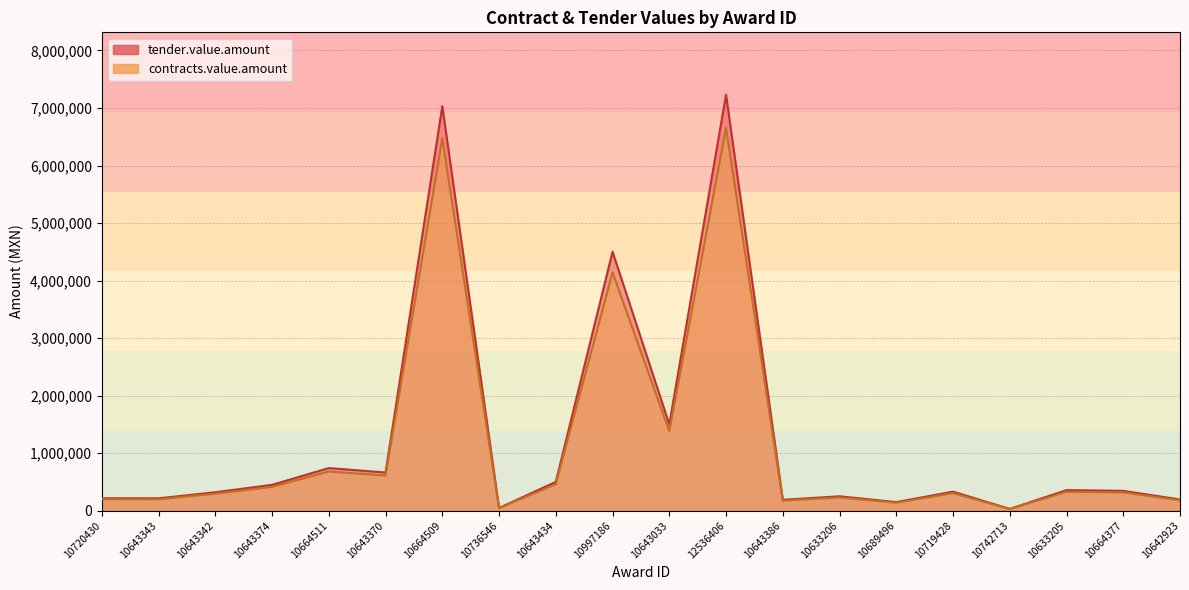

Where is tender.value.amount nearest to the value 3630216?

10997186